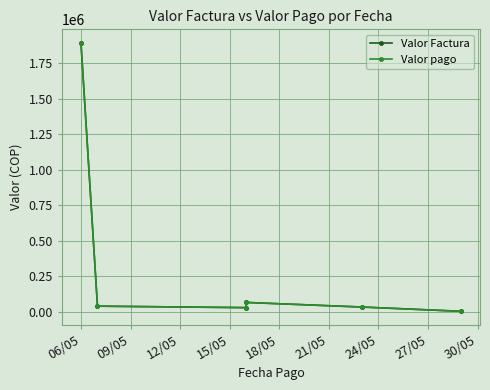

Reading left to right, extract all data points from this chart.

Valor Factura: 1892650.0	39184.1	28715.0	65266.0	33013.0	3000.0
Valor pago: 1892650.0	39184.1	28715.0	65266.0	33013.0	3000.0